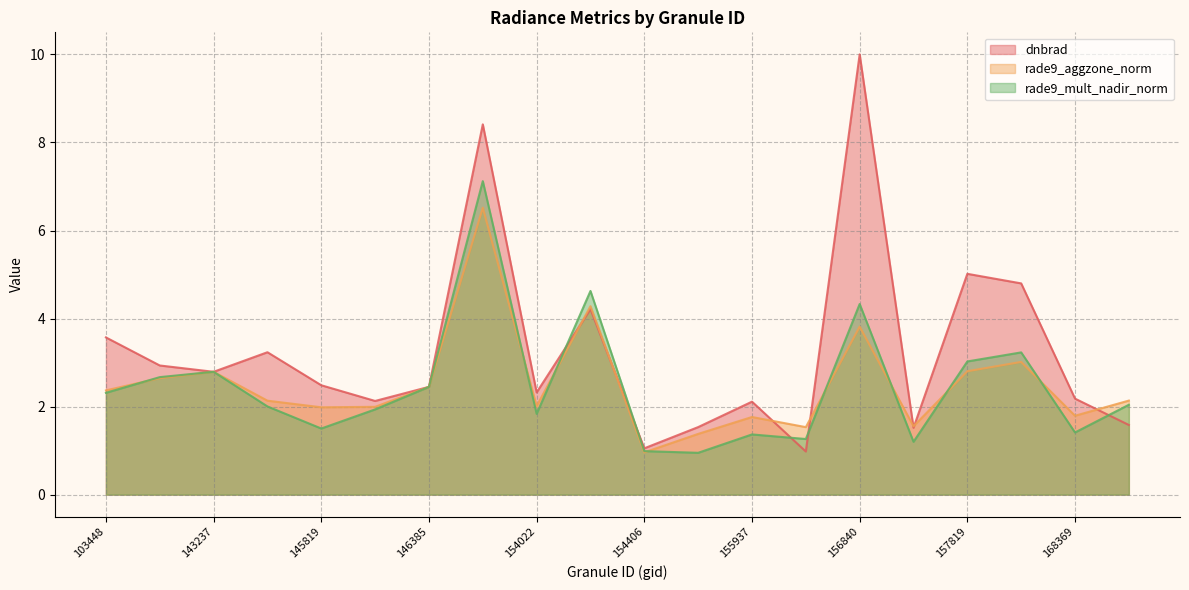

Reading left to right, what are all the values shown in this chart?

dnbrad: 103448=3.6	143043=2.9	143237=2.8	143625=3.2	145819=2.5	146194=2.1	146385=2.4	152628=8.4	154022=2.3	154213=4.2	154406=1.1	155739=1.5	155937=2.1	156294=1.0	156840=10.0	157034=1.5	157819=5.0	158016=4.8	168369=2.2	168722=1.6
rade9_aggzone_norm: 103448=2.4	143043=2.6	143237=2.8	143625=2.1	145819=2.0	146194=2.0	146385=2.4	152628=6.5	154022=2.0	154213=4.3	154406=1.0	155739=1.4	155937=1.8	156294=1.5	156840=3.8	157034=1.6	157819=2.8	158016=3.0	168369=1.8	168722=2.1
rade9_mult_nadir_norm: 103448=2.3	143043=2.7	143237=2.8	143625=2.0	145819=1.5	146194=1.9	146385=2.4	152628=7.1	154022=1.8	154213=4.6	154406=1.0	155739=1.0	155937=1.4	156294=1.3	156840=4.3	157034=1.2	157819=3.0	158016=3.2	168369=1.4	168722=2.0